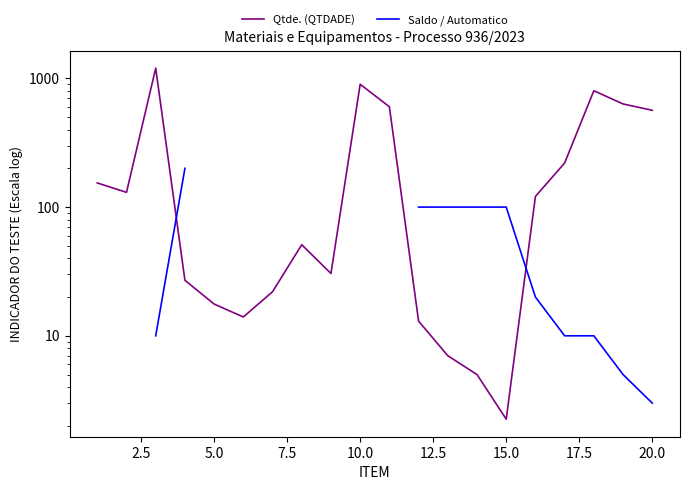

Which series has the largest total across all categories?

Qtde. (QTDADE)